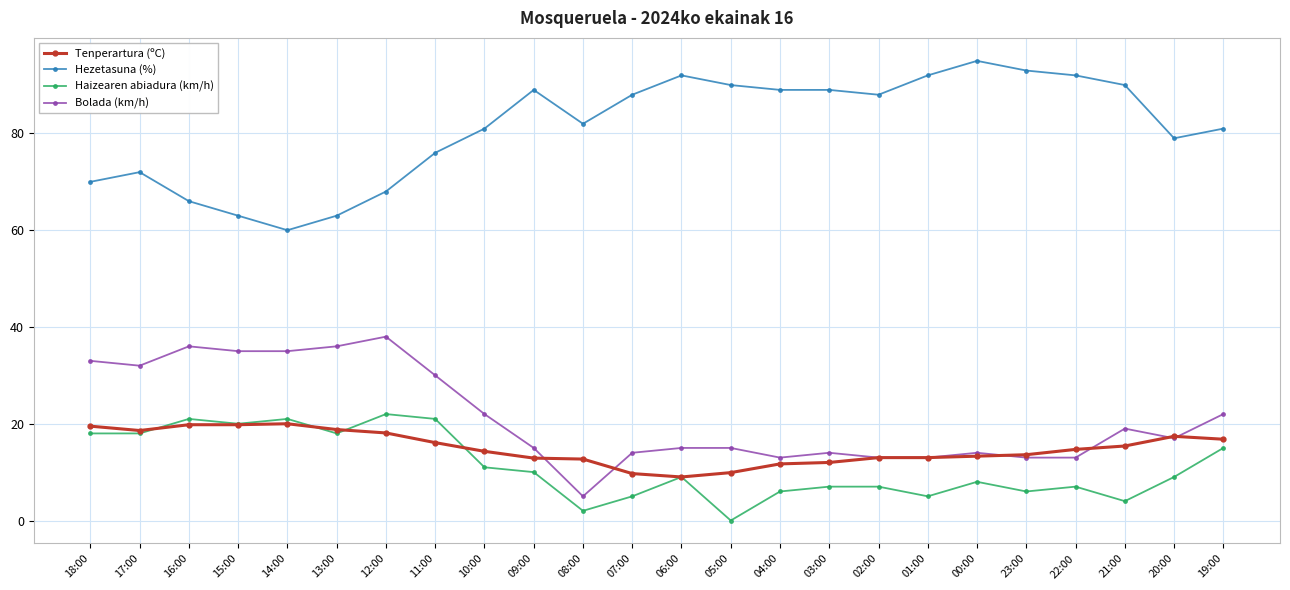

Where is the first local minimum for Hezetasuna (%)?

14:00